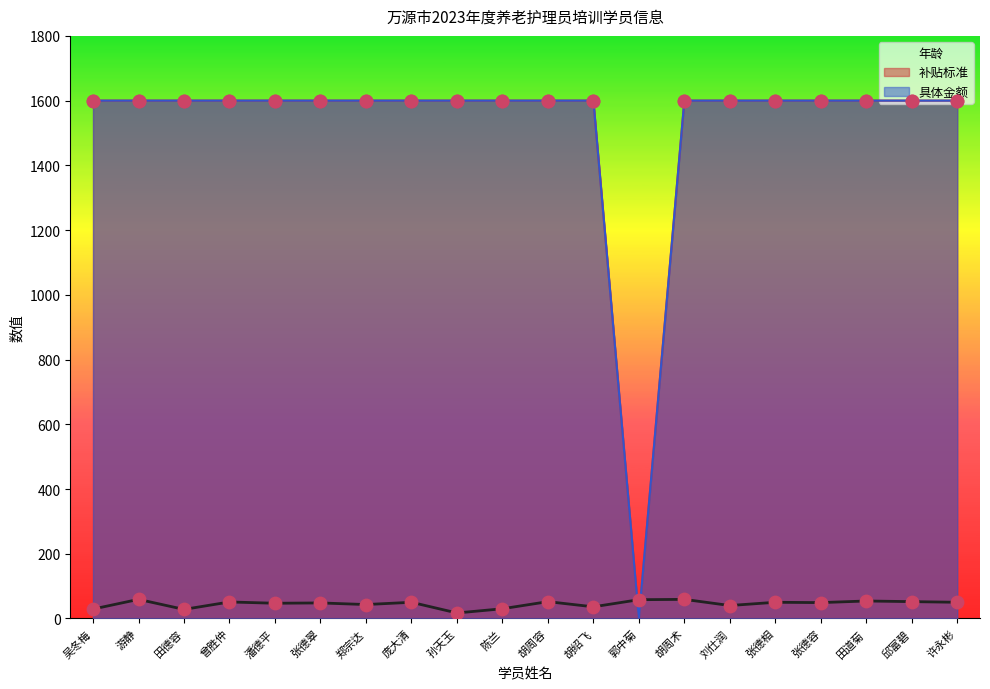

At which category is the sum across all series the highest?

游静